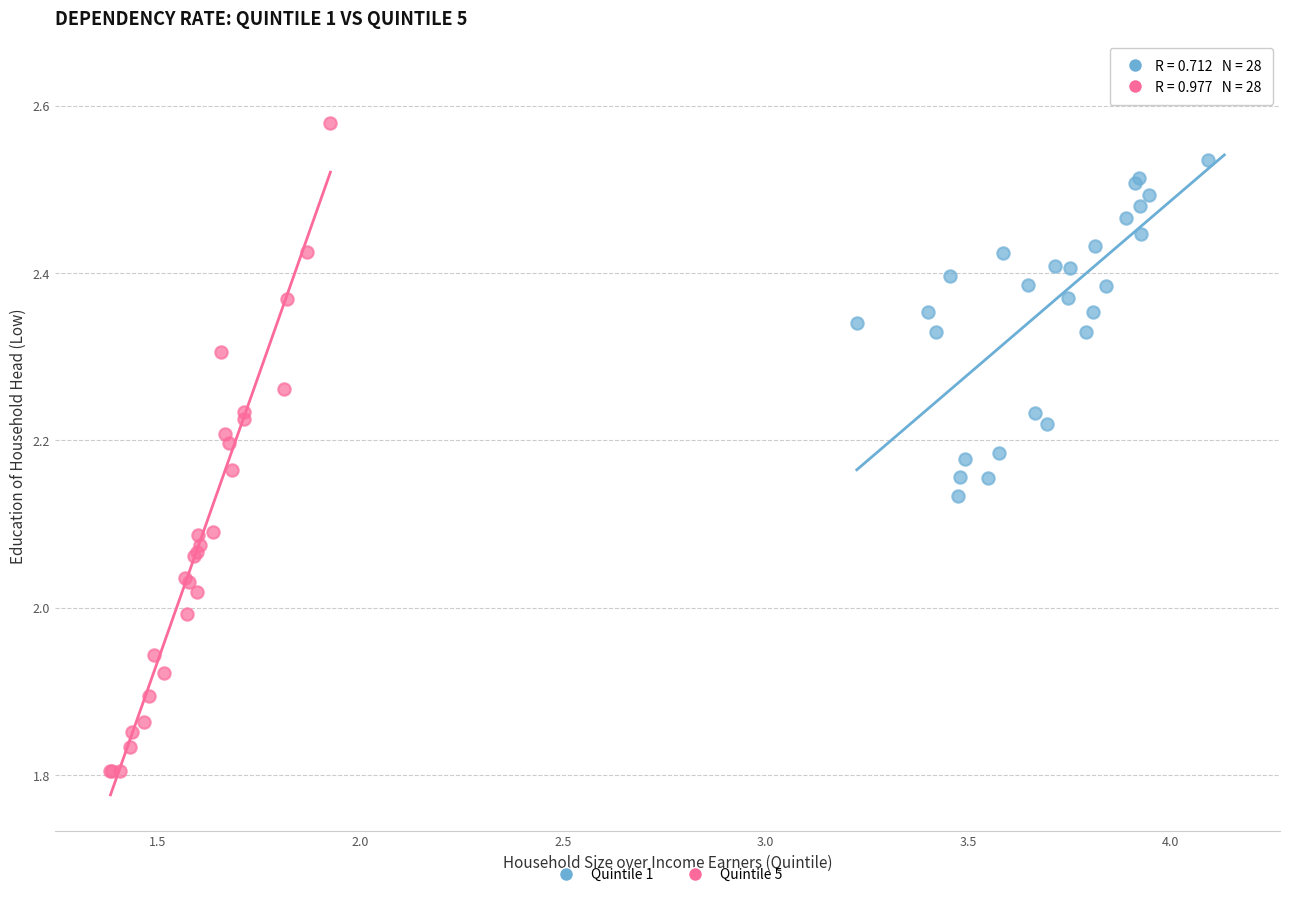

Which series reaches the minimum Y coordinate?

Quintile 5